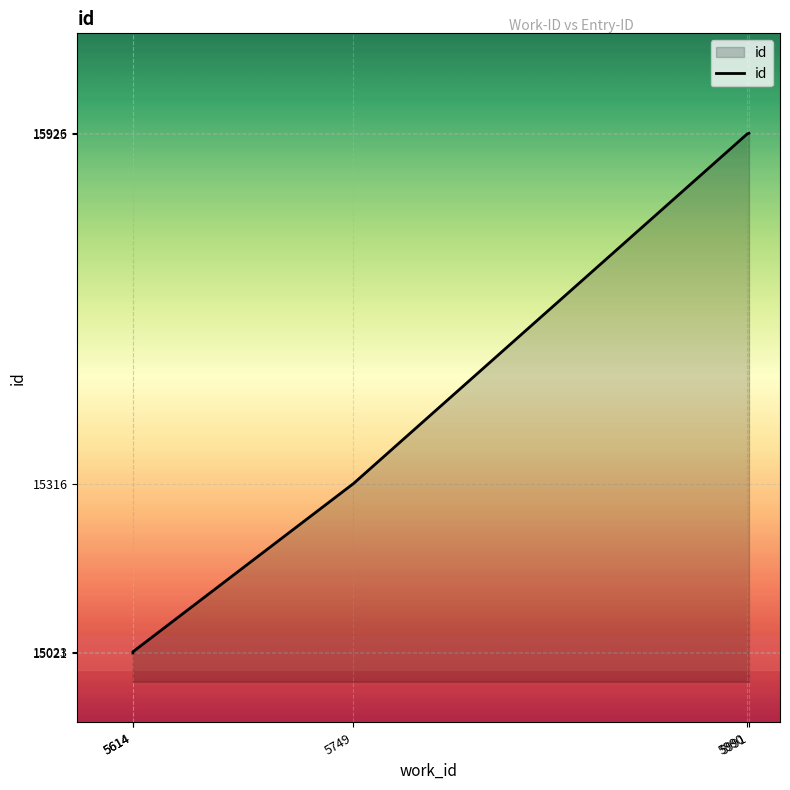

The value at 5614 is 6621. True or false?

False